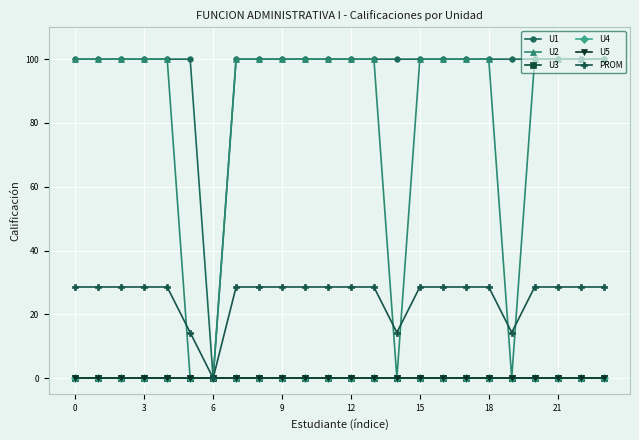

Is this an area chart (filled region under the line)?

No